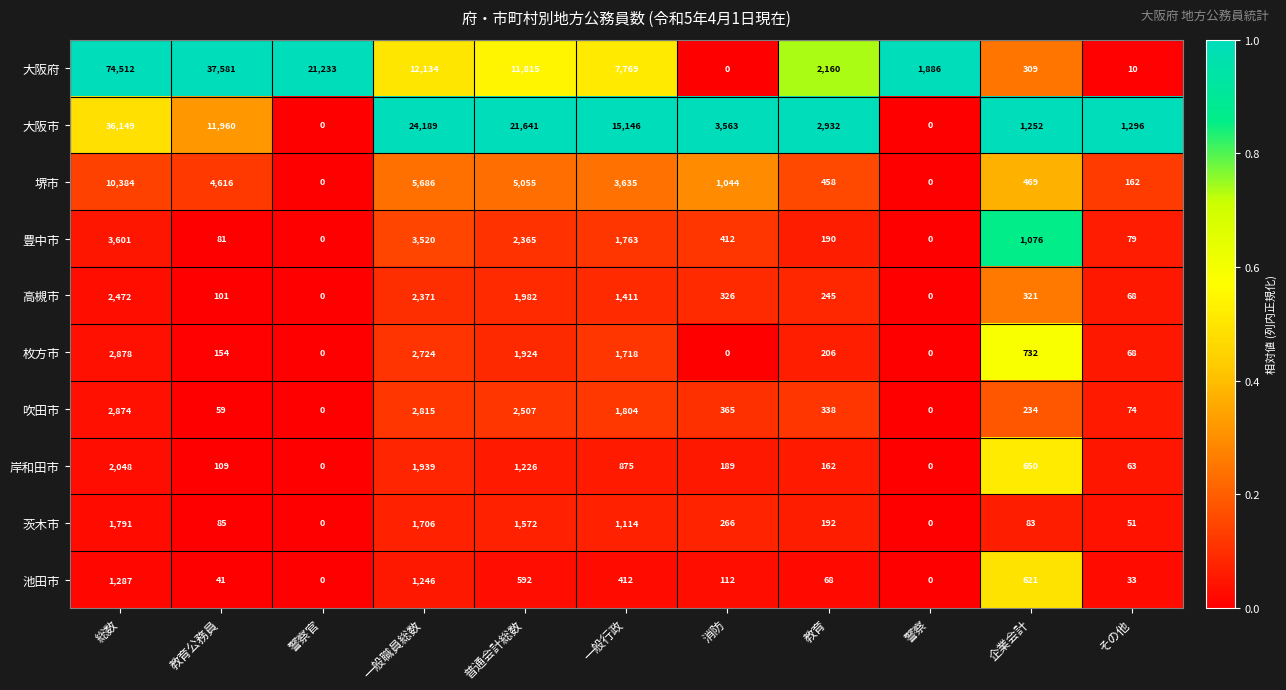

What is the difference between the maximum and minimum values in the 豊中市 series?

3601